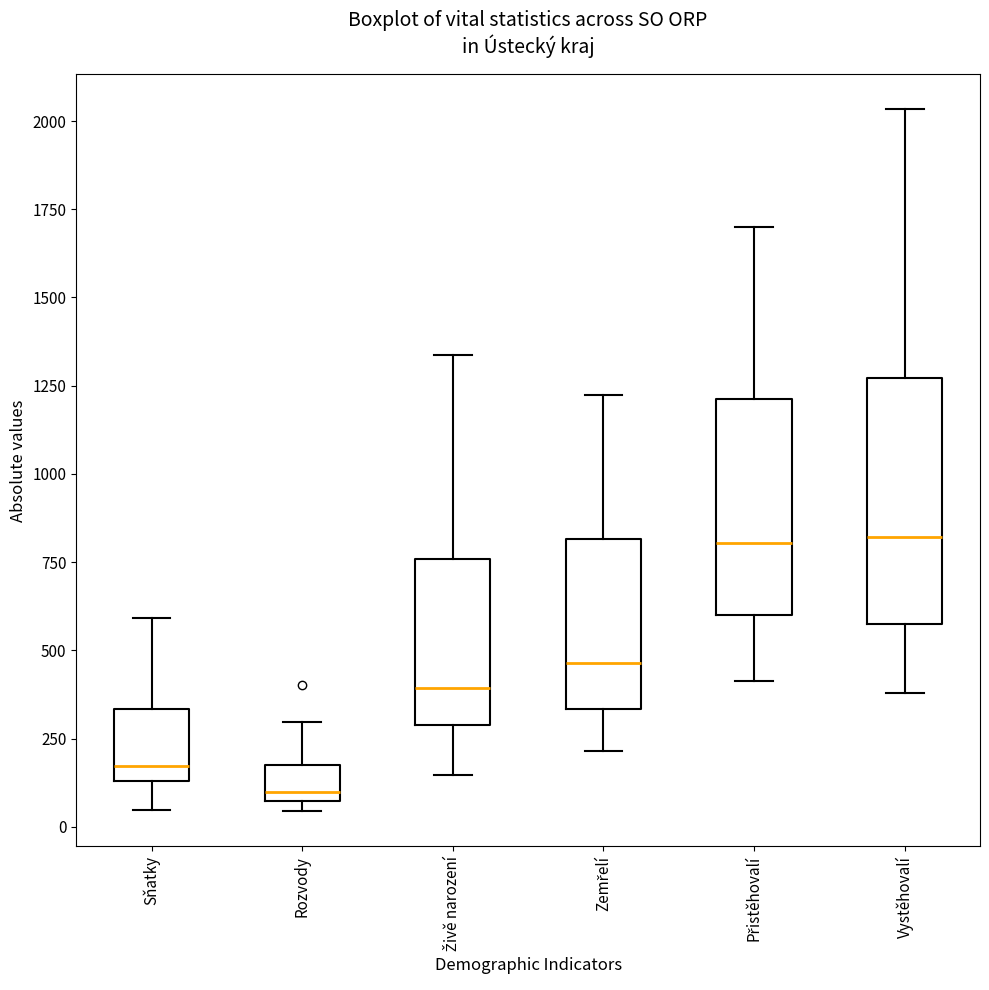

Reading left to right, read every box against the y-axis: the position of its median line, the range the box covers, and the ends of its whiskers. The values are not printed on the chart, so give them approximately, as read against the axis.

Sňatky: median 150 (just above the box's lower edge), box 150 to 350, whiskers 50 to 600
Rozvody: median 100, box 50 to 200, whiskers 50 (just below the box's lower edge) to 300
Živě narození: median 400, box 300 to 750, whiskers 150 to 1350
Zemřelí: median 450, box 350 to 800, whiskers 200 to 1200
Přistěhovalí: median 800, box 600 to 1200, whiskers 400 to 1700
Vystěhovalí: median 800, box 600 to 1250, whiskers 400 to 2050